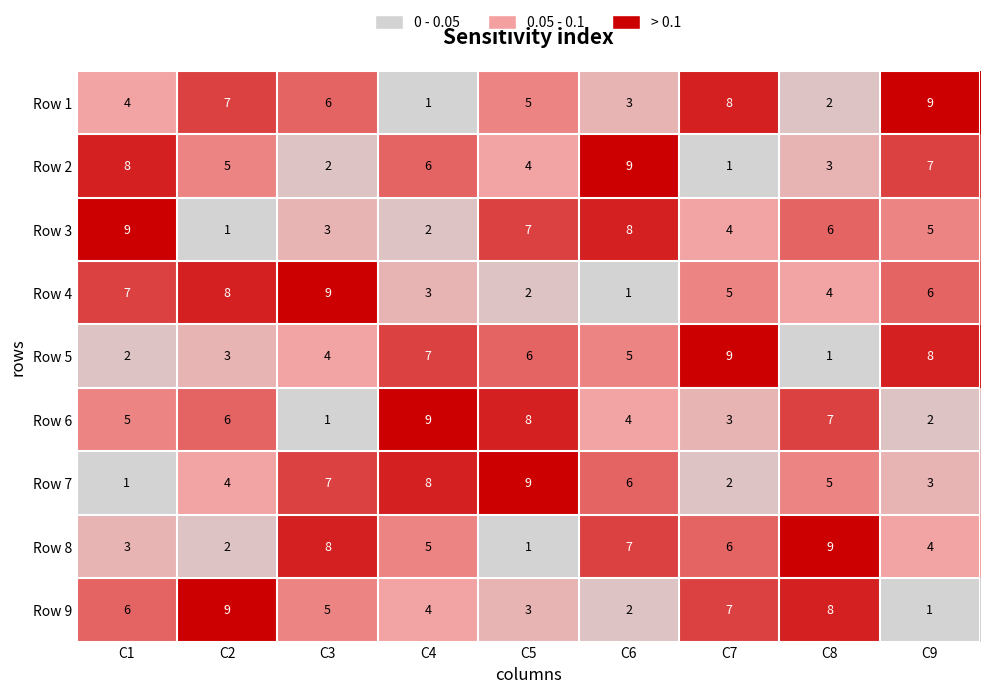

Between C6 and C9, which series saw the biggest shift?

Row 1